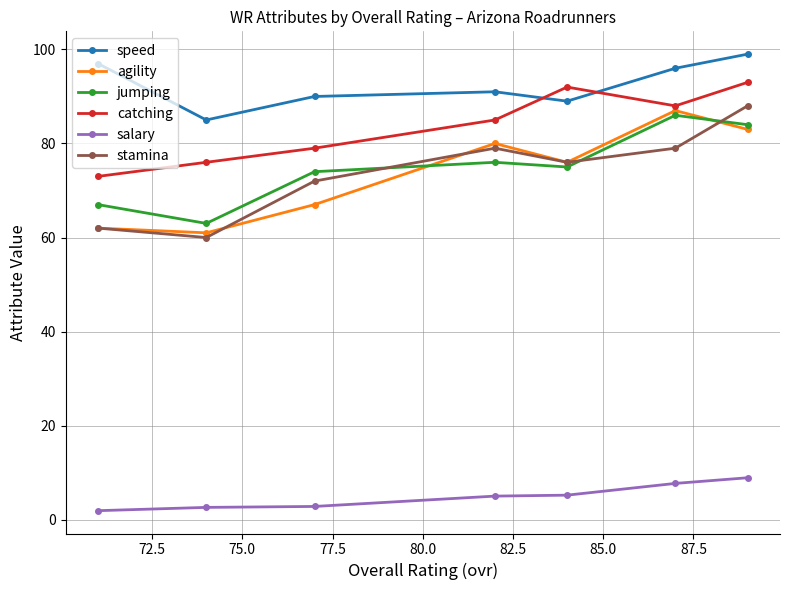

What is the value of the jumping point at the 3rd from the left?

74.0